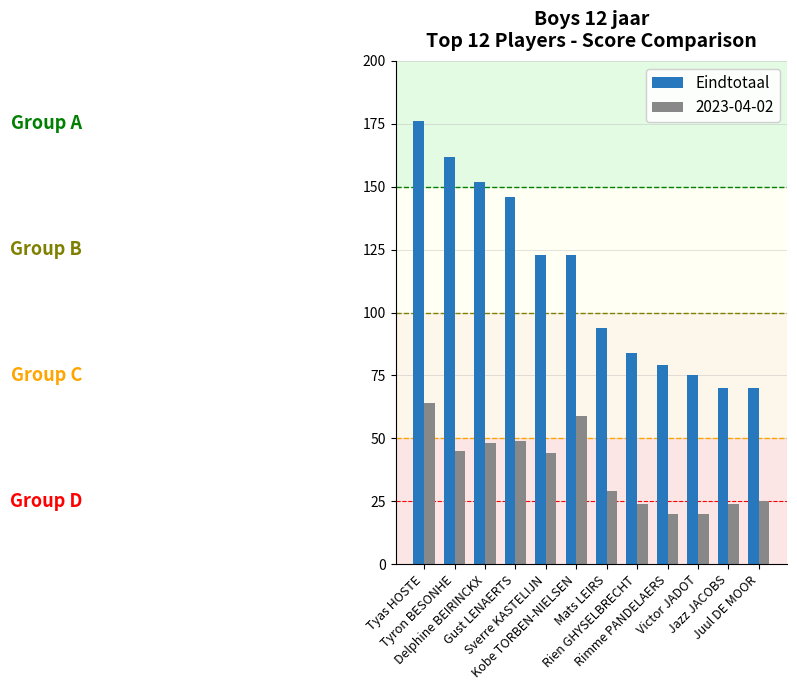

Which series has the largest total across all categories?

Eindtotaal